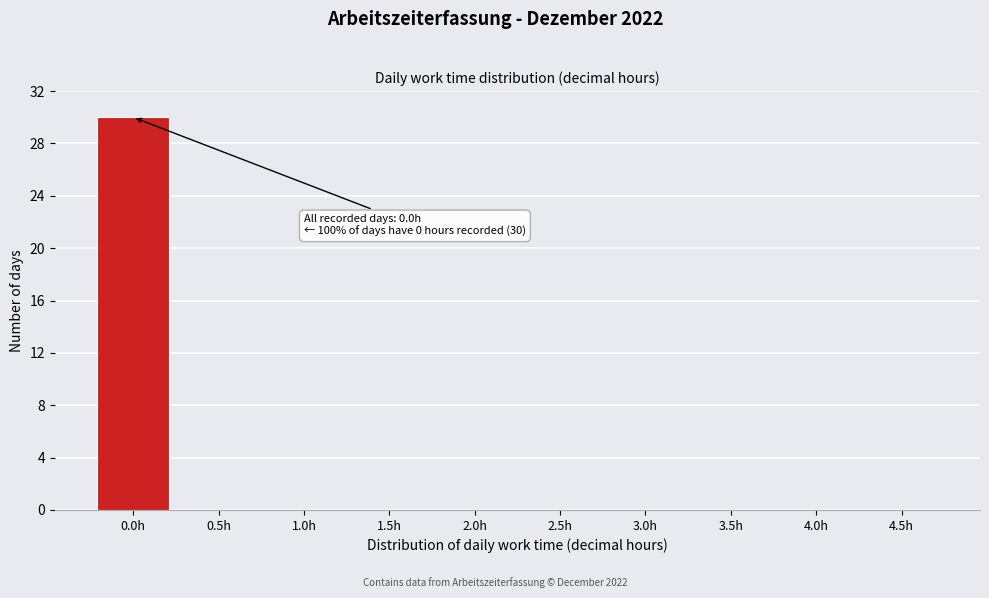

Reading left to right, transcribe all the data shown in this chart.

0.0h=30	0.5h=0	1.0h=0	1.5h=0	2.0h=0	2.5h=0	3.0h=0	3.5h=0	4.0h=0	4.5h=0